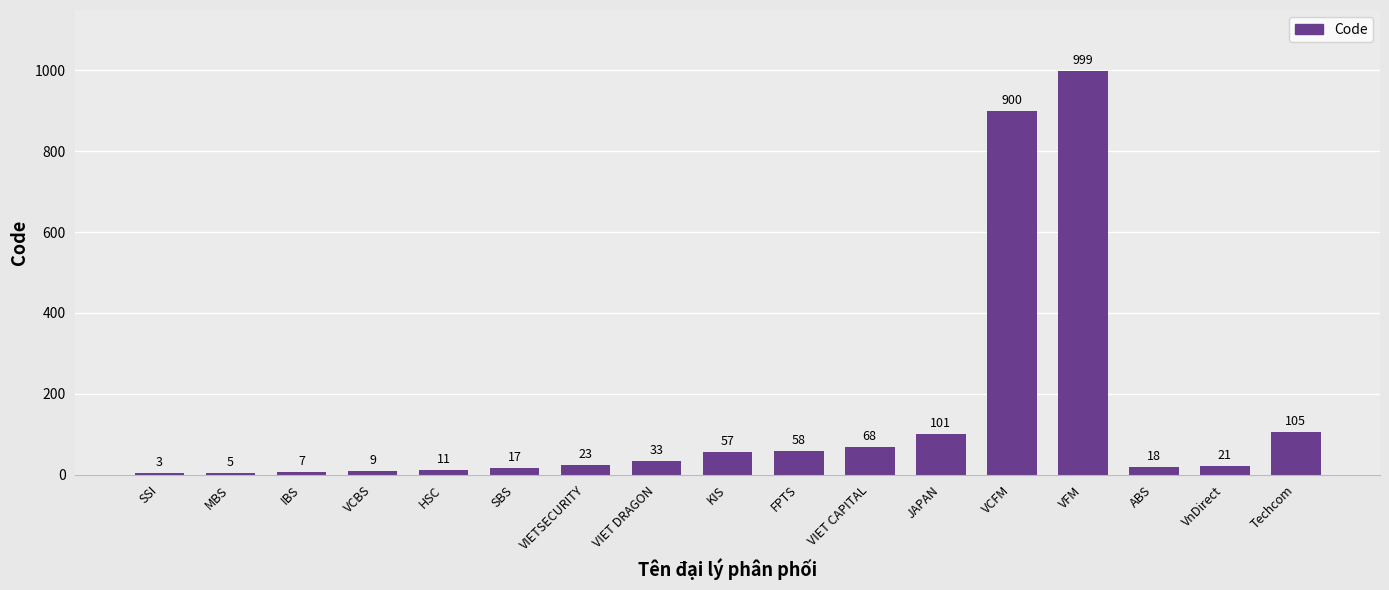

Read the value at VIET DRAGON.

33